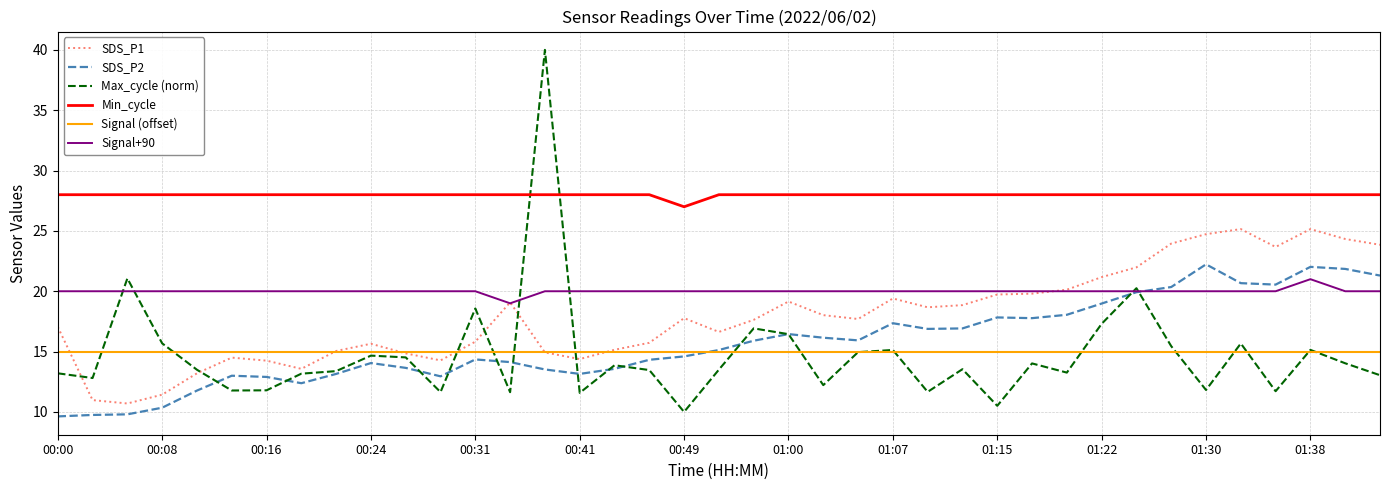

Which series has the widest spread of values?

Max_cycle (norm)